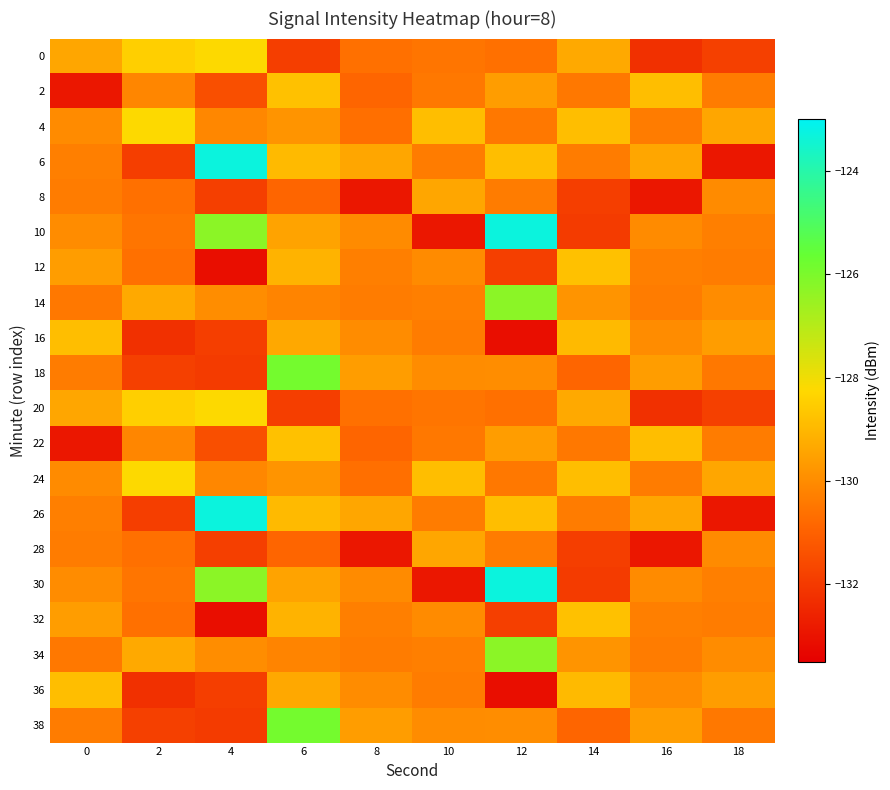

What is the total value across all series at 8?

-2609.4